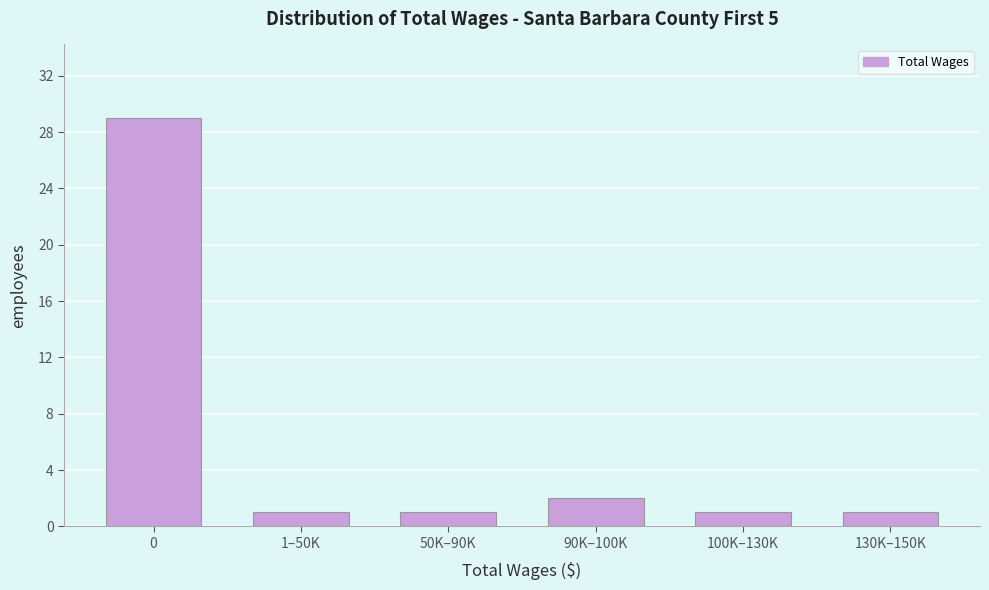

Reading right to left, transcribe all the data shown in this chart.

1	1	2	1	1	29